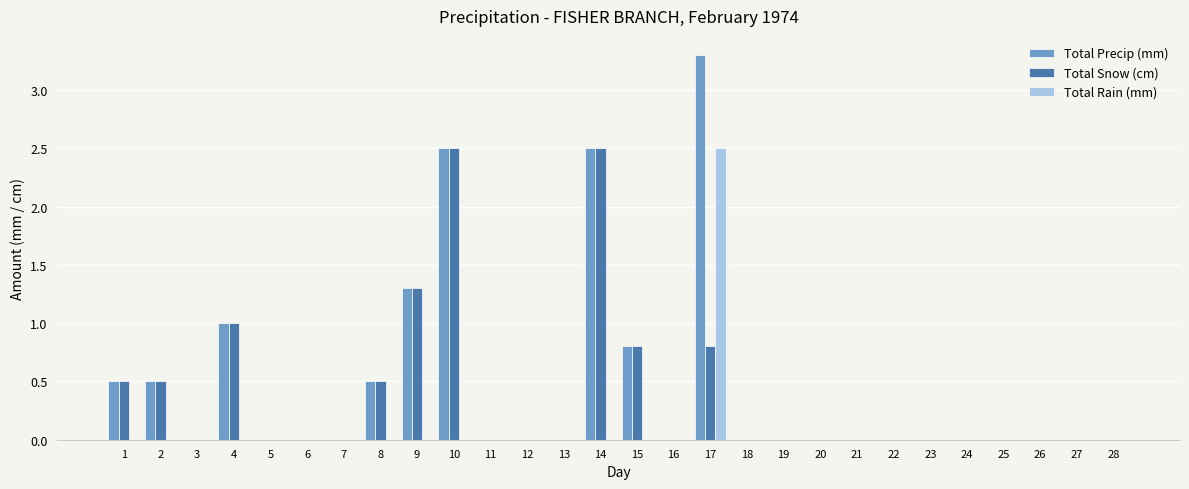

Reading right to left, transcribe all the data shown in this chart.

Total Precip (mm): 0.0	0.0	0.0	0.0	0.0	0.0	0.0	0.0	0.0	0.0	0.0	3.3	0.0	0.8	2.5	0.0	0.0	0.0	2.5	1.3	0.5	0.0	0.0	0.0	1.0	0.0	0.5	0.5
Total Snow (cm): 0.0	0.0	0.0	0.0	0.0	0.0	0.0	0.0	0.0	0.0	0.0	0.8	0.0	0.8	2.5	0.0	0.0	0.0	2.5	1.3	0.5	0.0	0.0	0.0	1.0	0.0	0.5	0.5
Total Rain (mm): 0.0	0.0	0.0	0.0	0.0	0.0	0.0	0.0	0.0	0.0	0.0	2.5	0.0	0.0	0.0	0.0	0.0	0.0	0.0	0.0	0.0	0.0	0.0	0.0	0.0	0.0	0.0	0.0